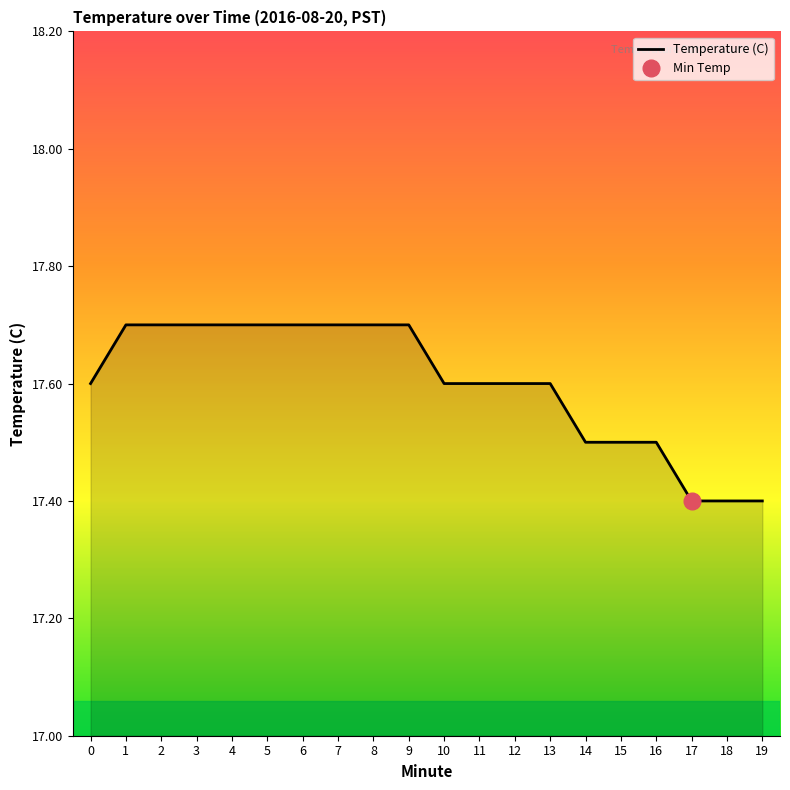

What is the minimum value shown in the chart?

17.4